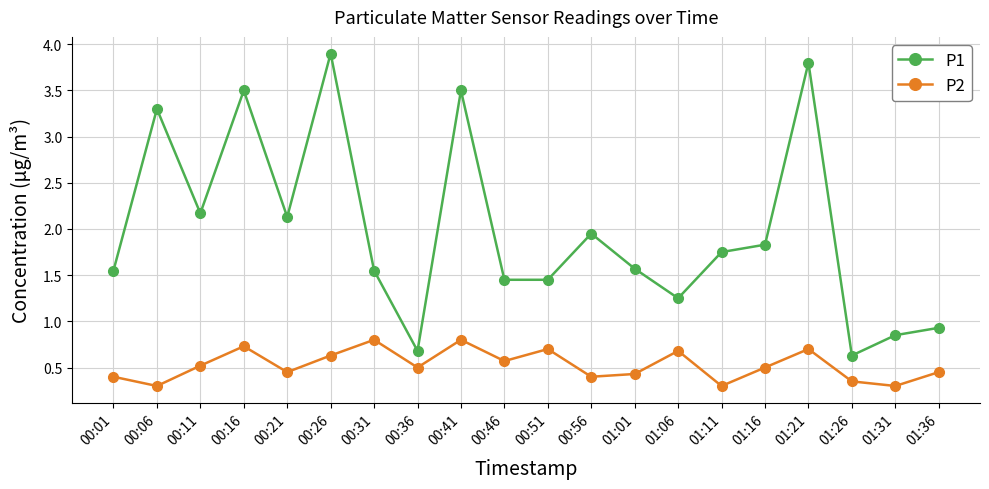

Count the P2 values in the range 0 to 1.

20